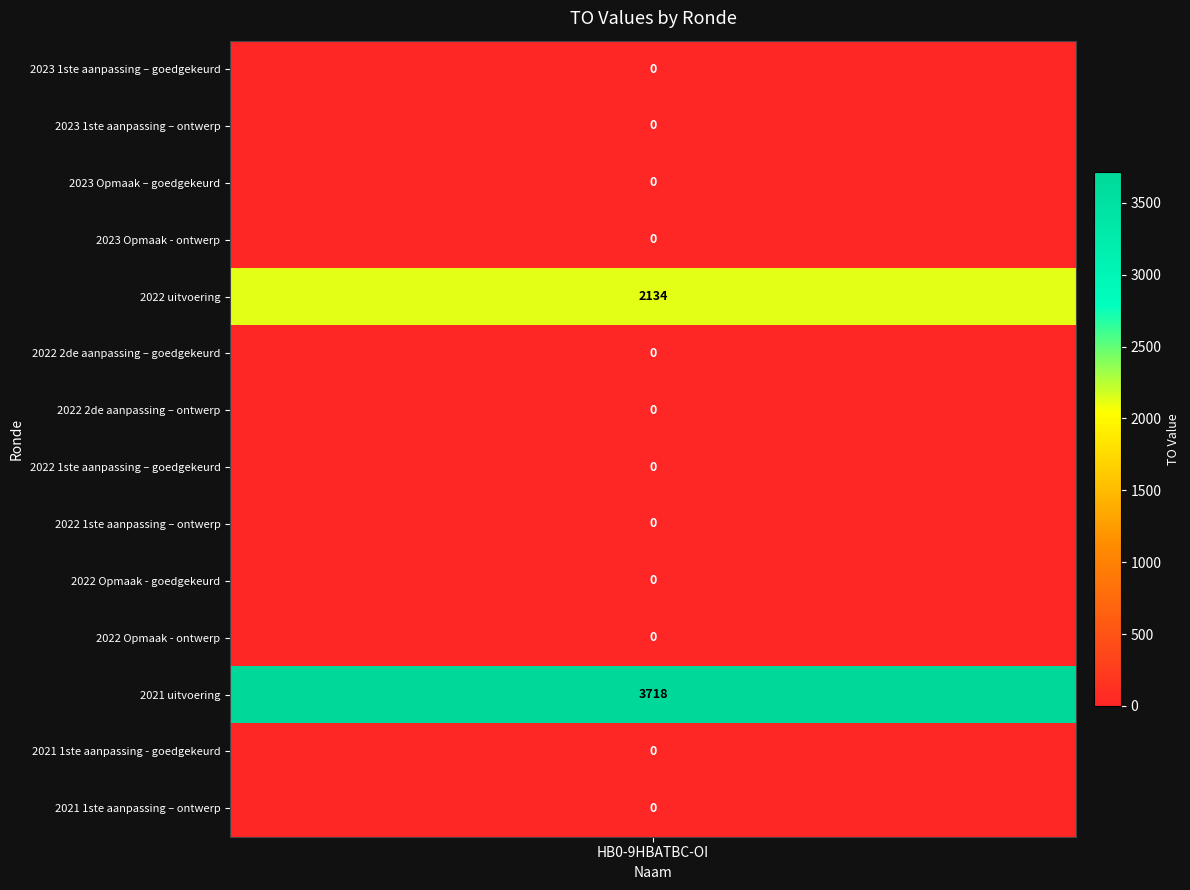

Reading left to right, extract all data points from this chart.

0	0	0	0	2134	0	0	0	0	0	0	3718	0	0